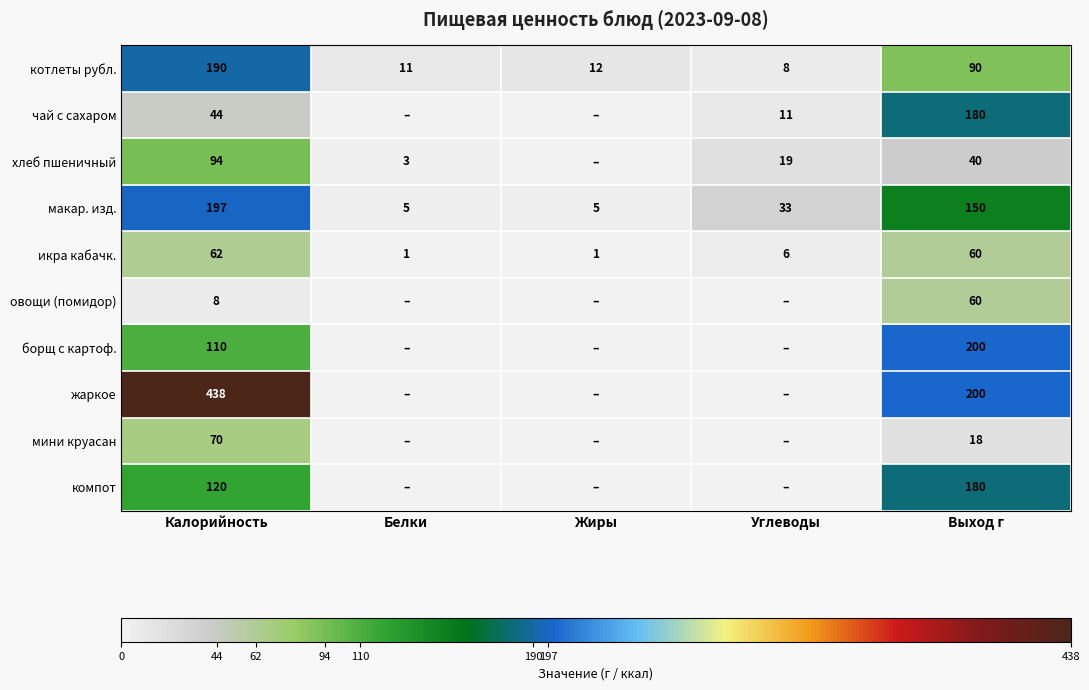

The макар. изд. series shows 56 at Углеводы. True or false?

False